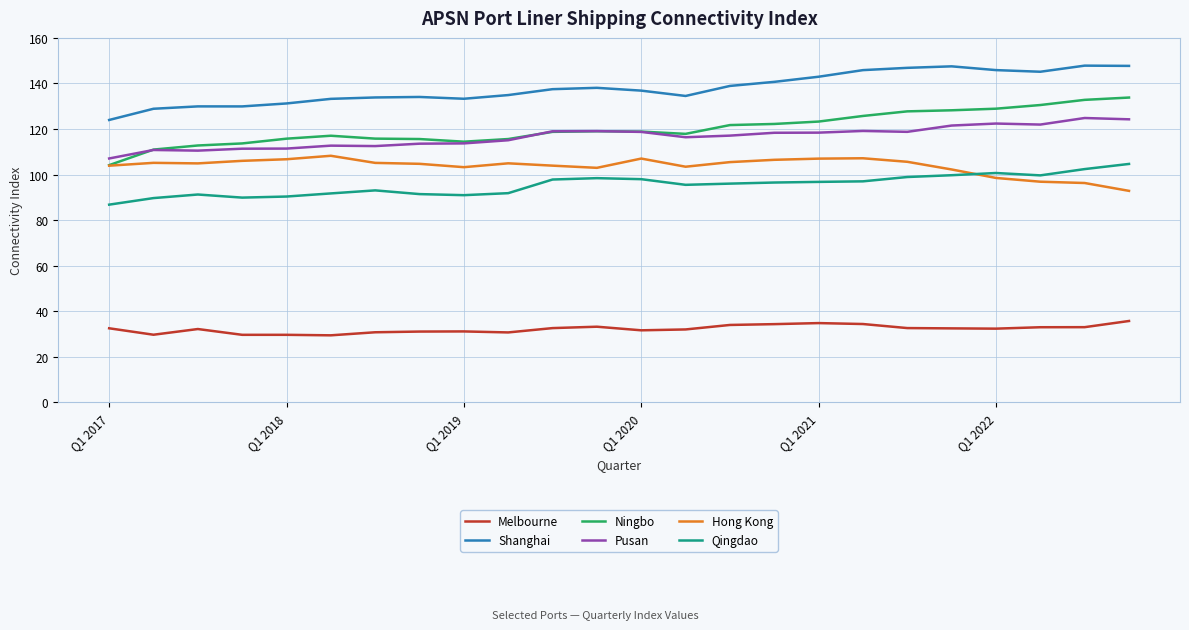

Which series has the largest range (max minus min)?

Ningbo